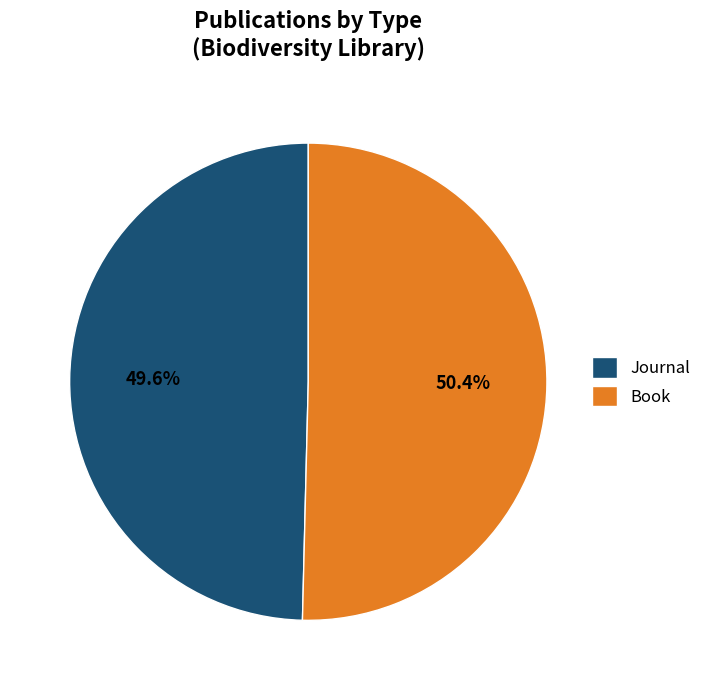

To the nearest percent, what portion does Journal represent?

50%